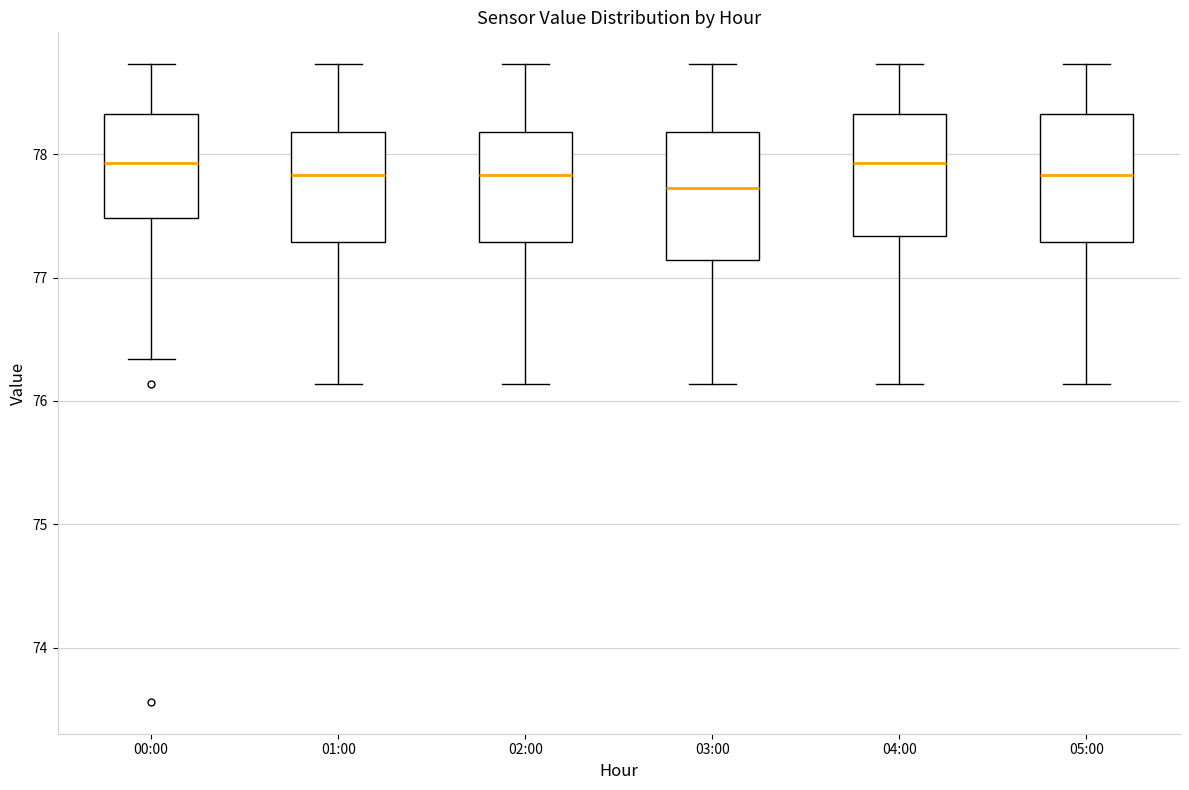

Reading left to right, transcribe this box plot: for each box, give where its median line is, the range the box spans, and where its two whiskers end, as read against the y-axis. The values are not printed on the chart, so give them approximately, as read against the axis.

00:00: median 77.9, box 77.5 to 78.3, whiskers 76.3 to 78.7
01:00: median 77.8, box 77.3 to 78.2, whiskers 76.1 to 78.7
02:00: median 77.8, box 77.3 to 78.2, whiskers 76.1 to 78.7
03:00: median 77.7, box 77.1 to 78.2, whiskers 76.1 to 78.7
04:00: median 77.9, box 77.3 to 78.3, whiskers 76.1 to 78.7
05:00: median 77.8, box 77.3 to 78.3, whiskers 76.1 to 78.7